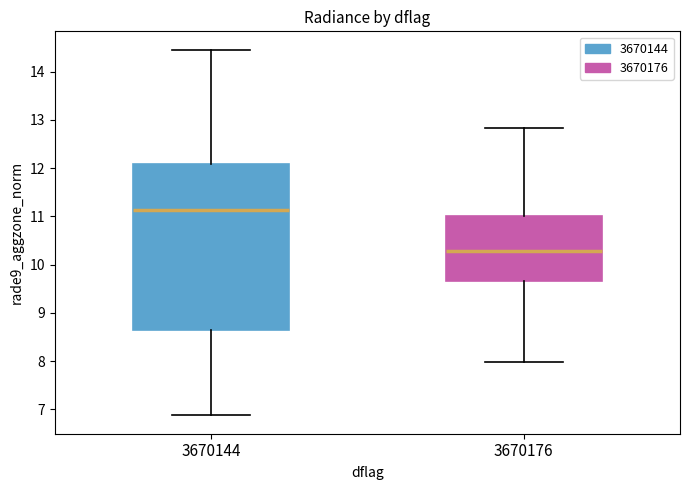

Comparing the boxes themselves (not the whiskers), which one is the tallest?

3670144